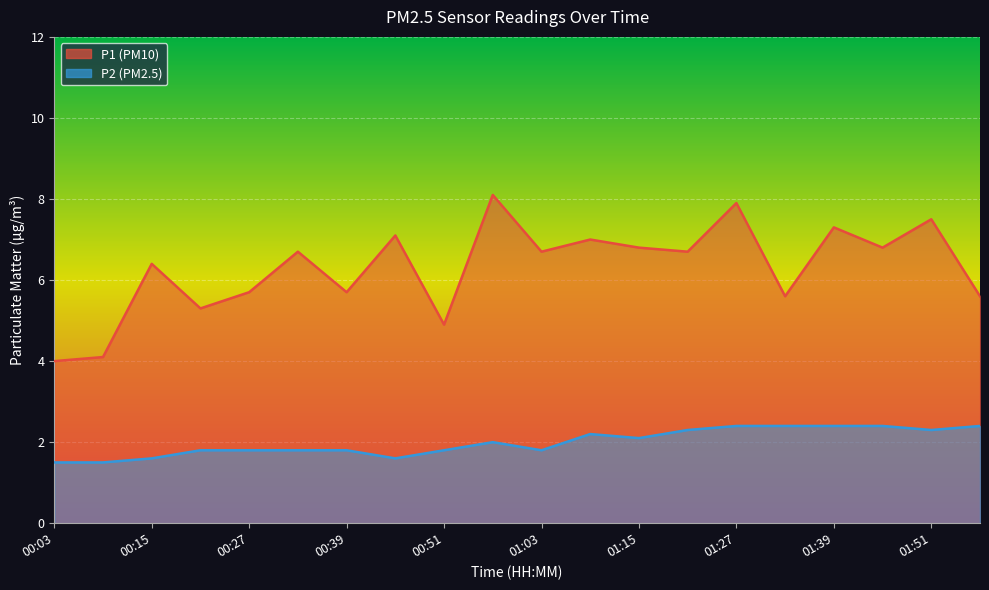

Is it true that P2 equals 3.1 at 00:21?

False